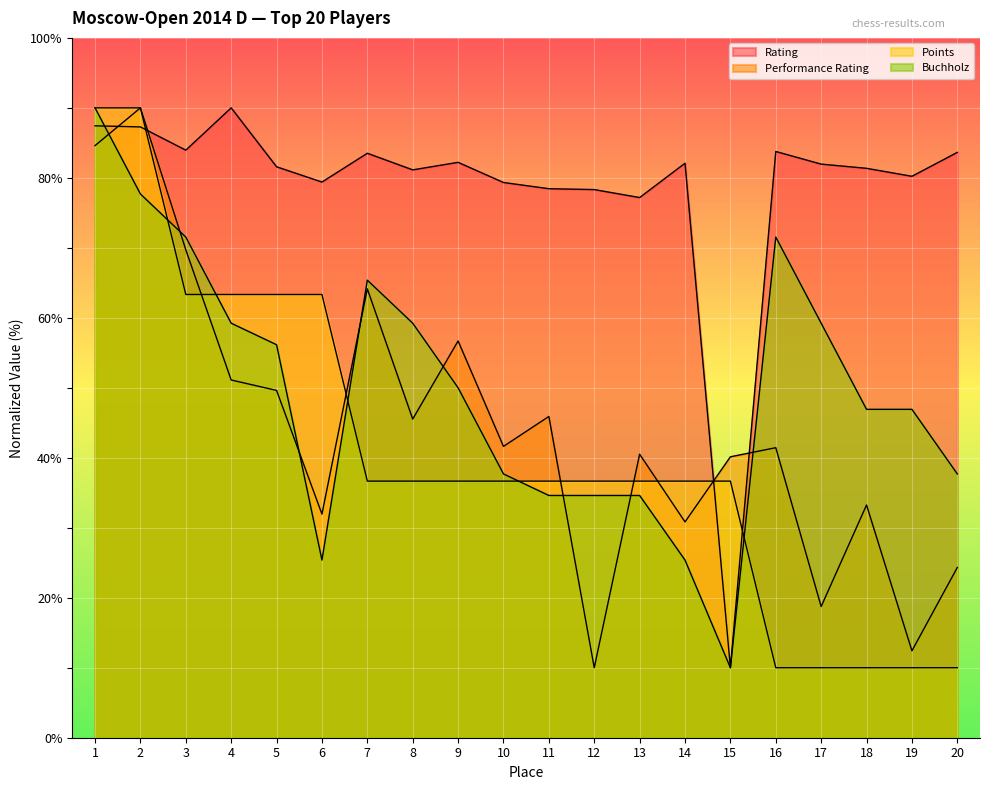

What are all the series names shown in the legend?

Rating, Performance Rating, Points, Buchholz